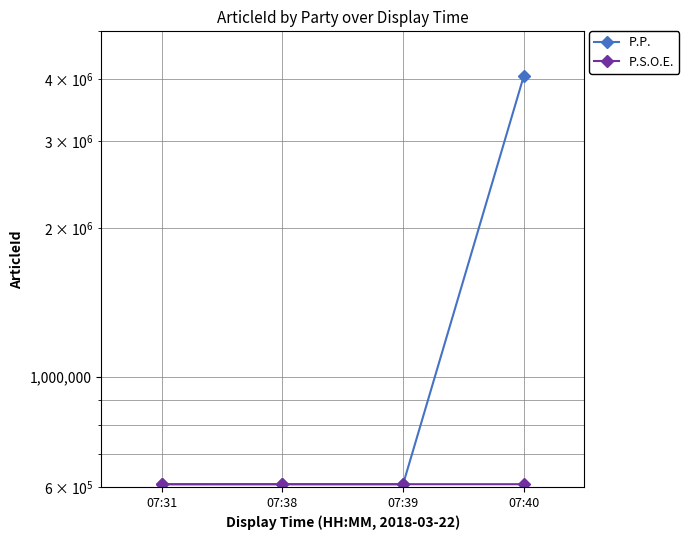

True or false: P.S.O.E. and P.P. intersect in this chart.

False